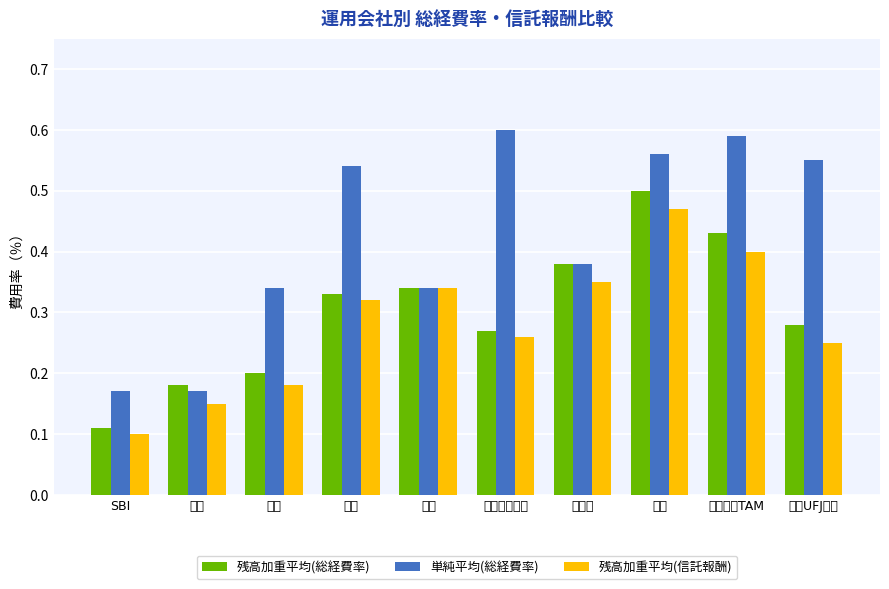

What are all the series names shown in the legend?

残高加重平均(総経費率), 単純平均(総経費率), 残高加重平均(信託報酬)